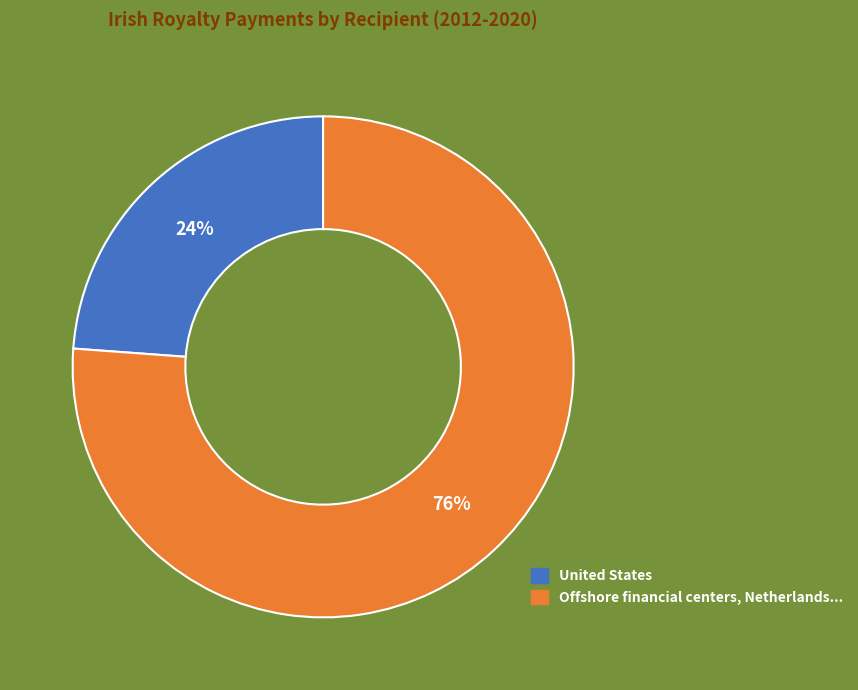

What is the smallest slice in the pie chart?

United States